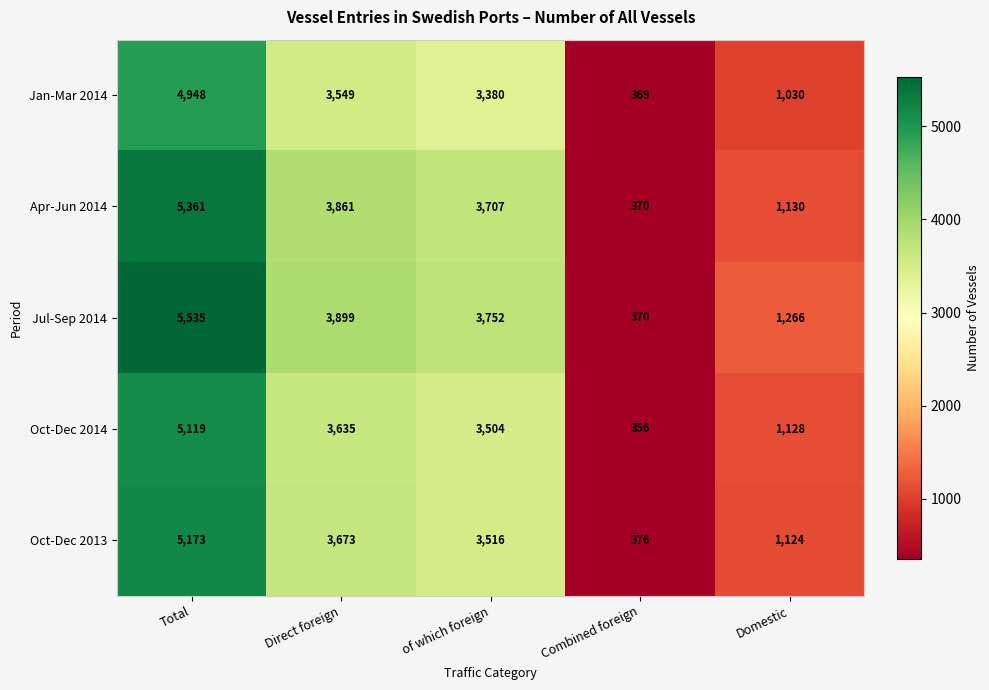

What value does the Jan-Mar 2014 series have at Domestic?

1030